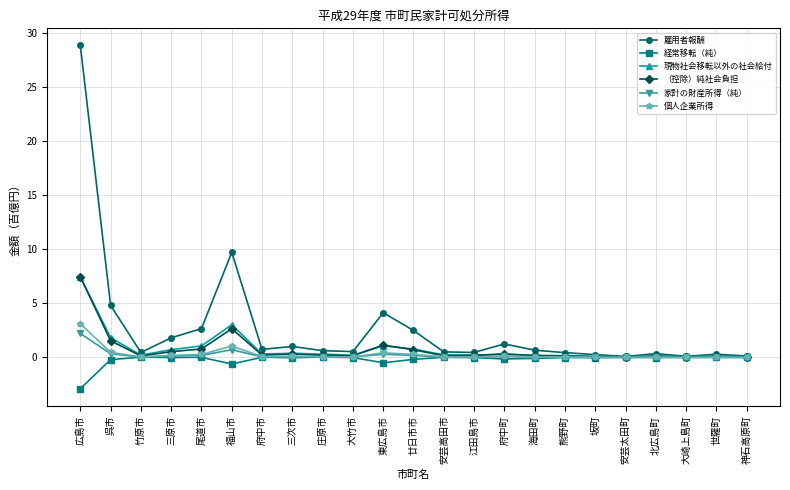

Which series has the largest total across all categories?

雇用者報酬